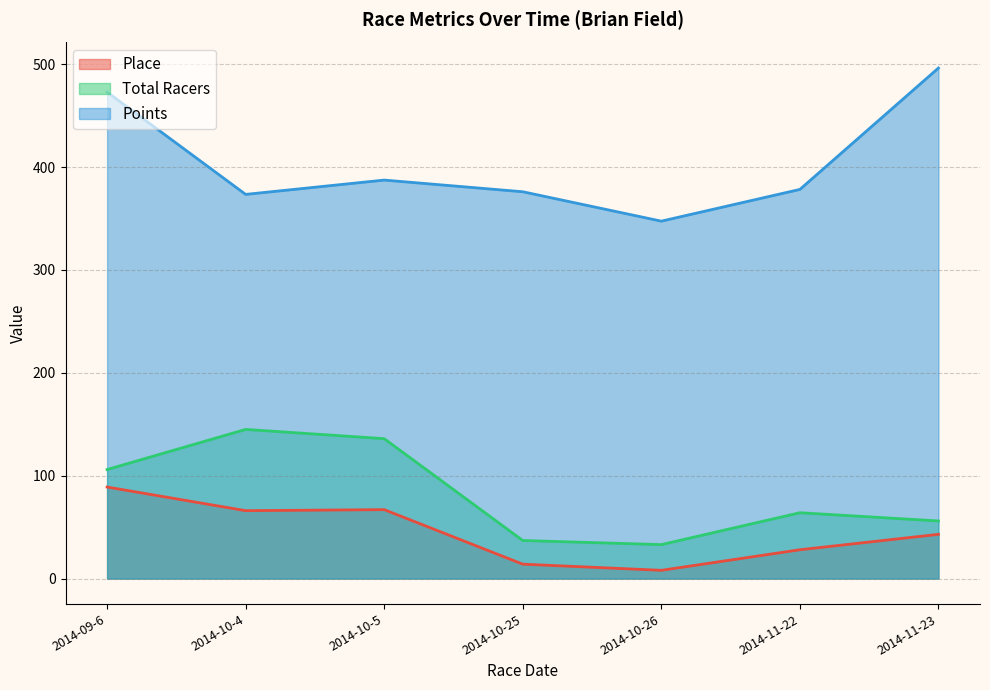

At 2014-10-25, list the series in order from largest to smallest.

Points, Total Racers, Place